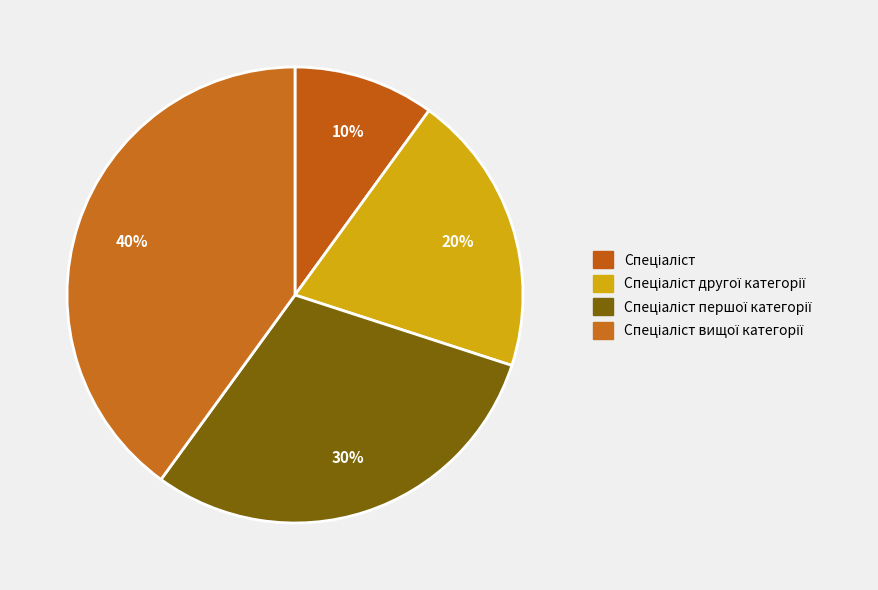

Count the number of slices in the pie.

4